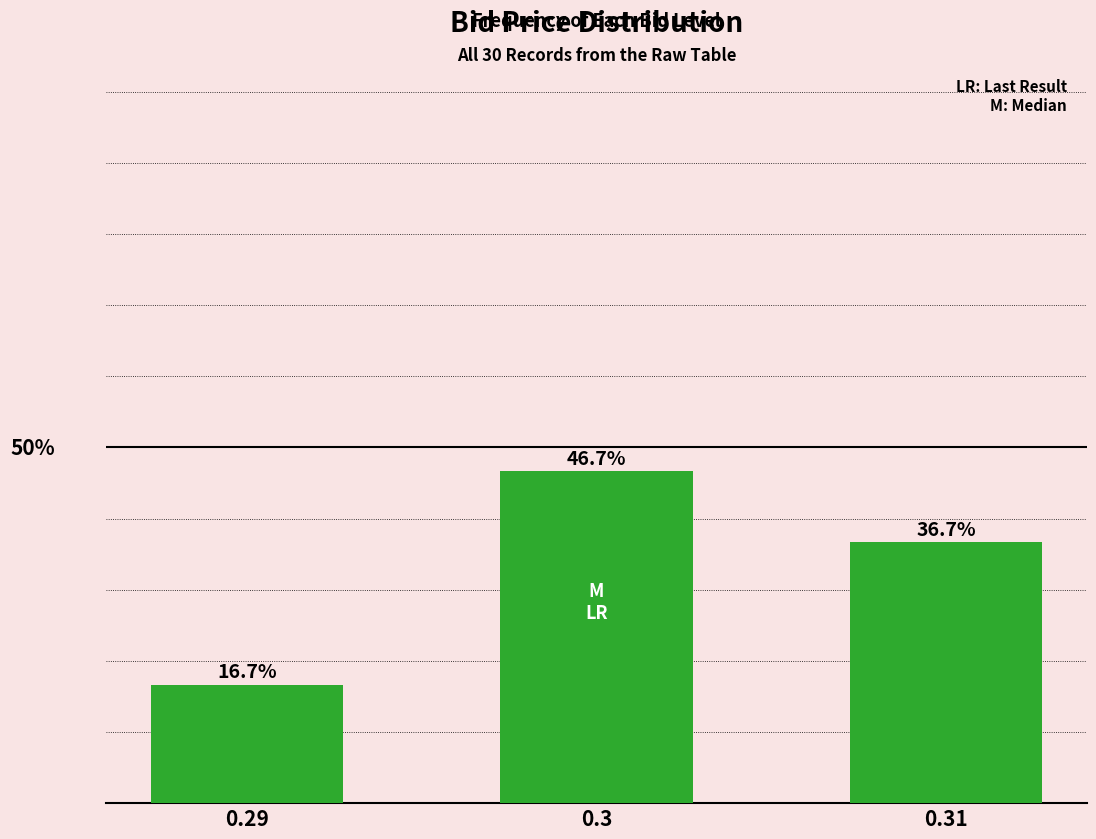

List the labels in order of value, largest first.

0.3, 0.31, 0.29